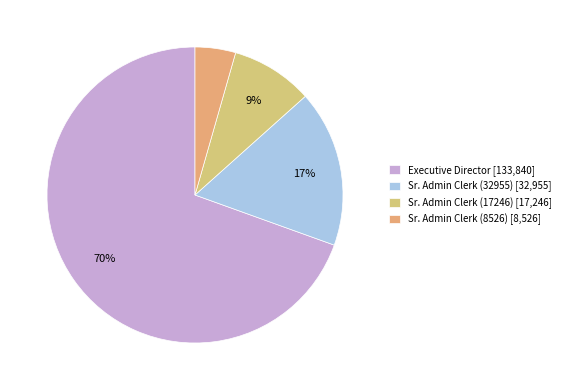

To the nearest percent, what is the average slice percentage?

25%